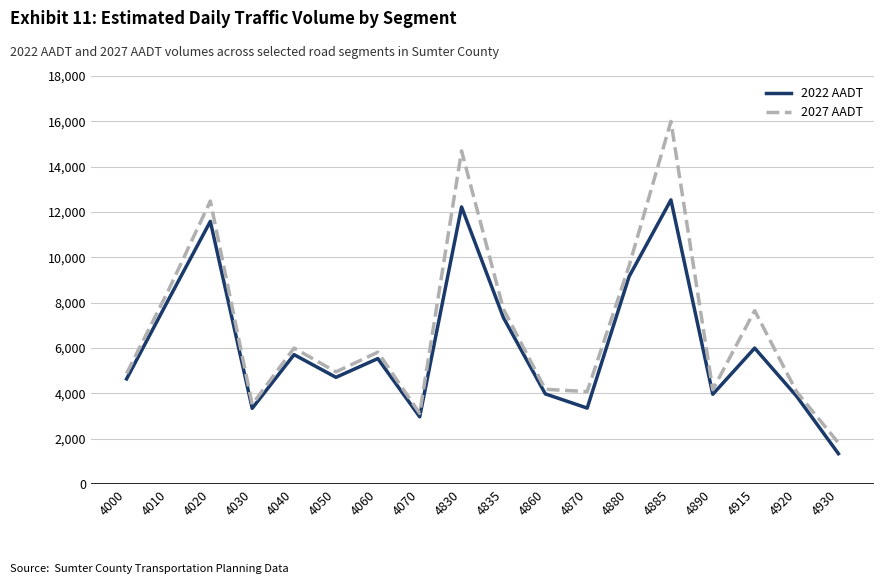

Is it true that 2027 AADT equals 7254 at 4860?

False